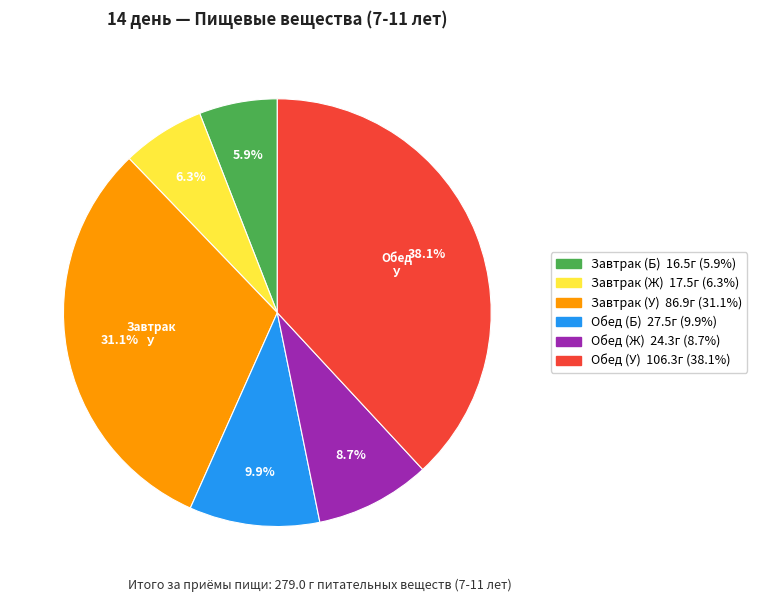

Which slice is the largest?

Обед (У)